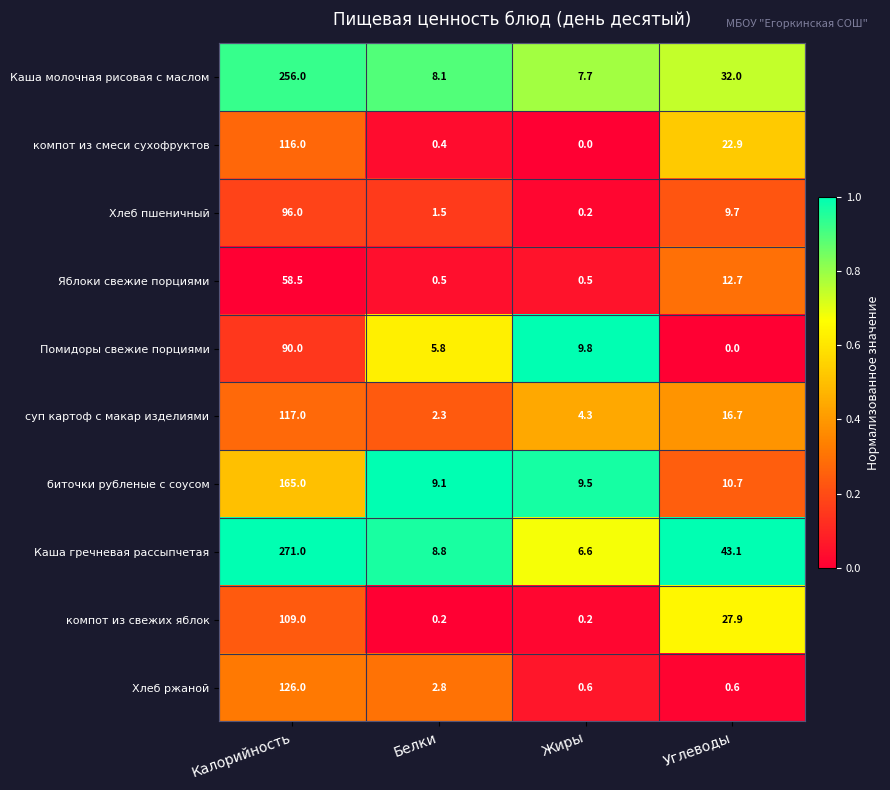

Which series changed the most between Белки and Жиры?

Помидоры свежие порциями